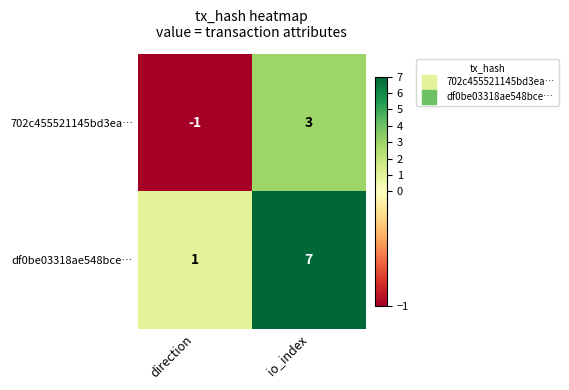

Is it true that 702c455521145bd3ea… equals 0 at direction?

False